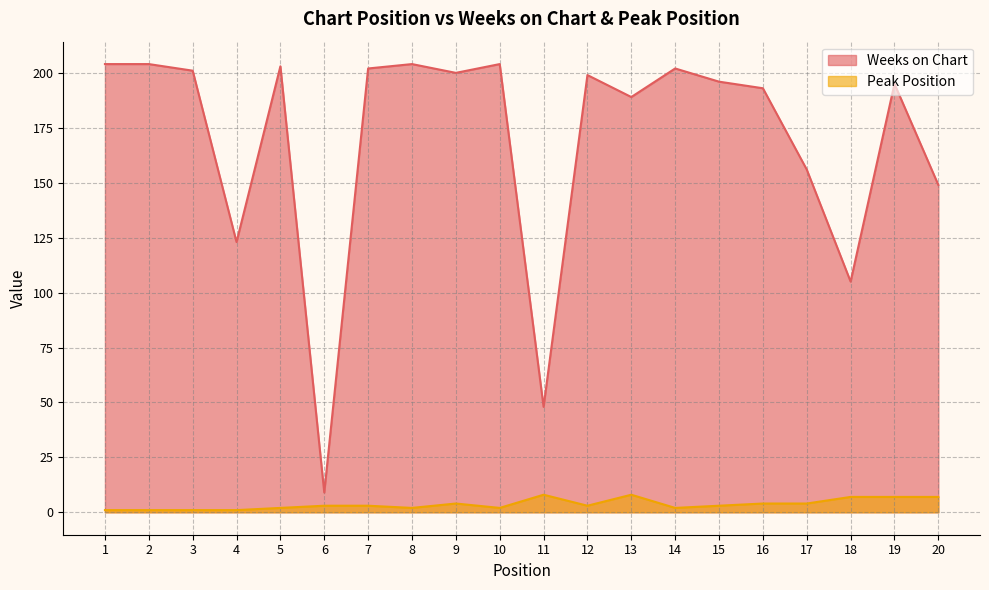

True or false: Peak Position has a value of 1 at 3.

True